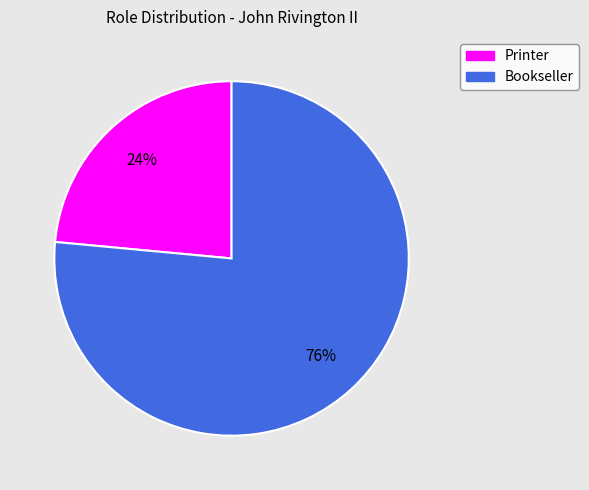

Between Bookseller and Printer, which is larger?

Bookseller